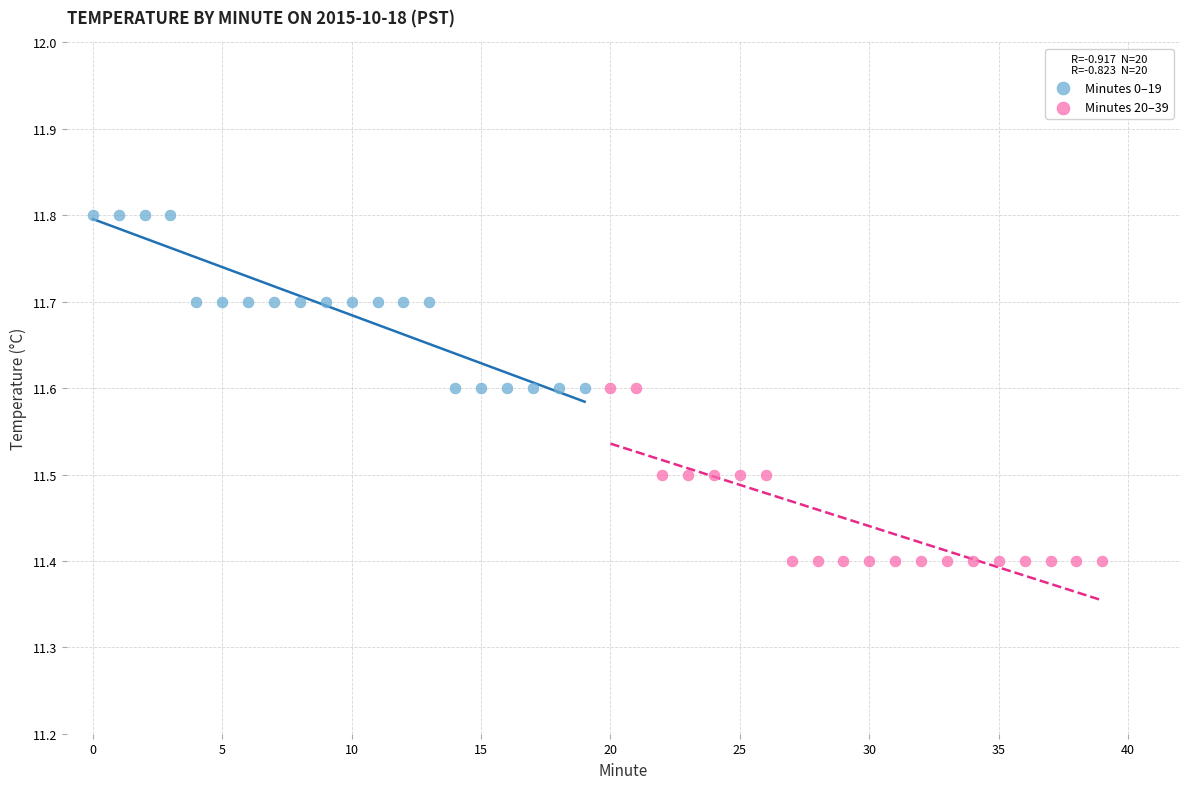

Which series reaches the maximum Y coordinate?

Minutes 0–19